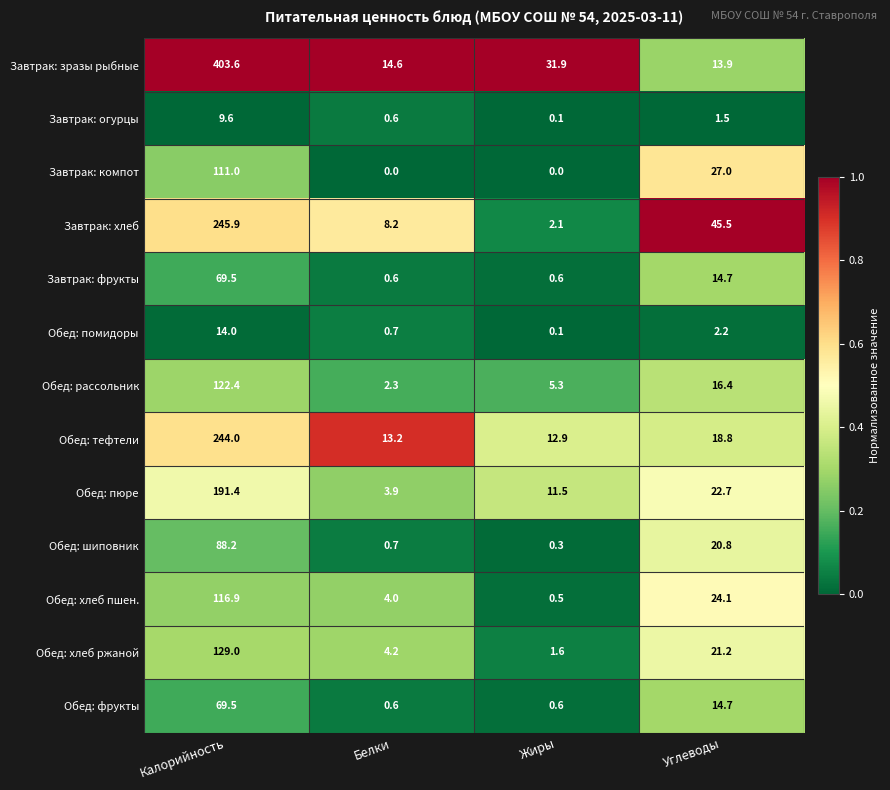

Between Калорийность and Жиры, which series saw the biggest shift?

Завтрак: зразы рыбные